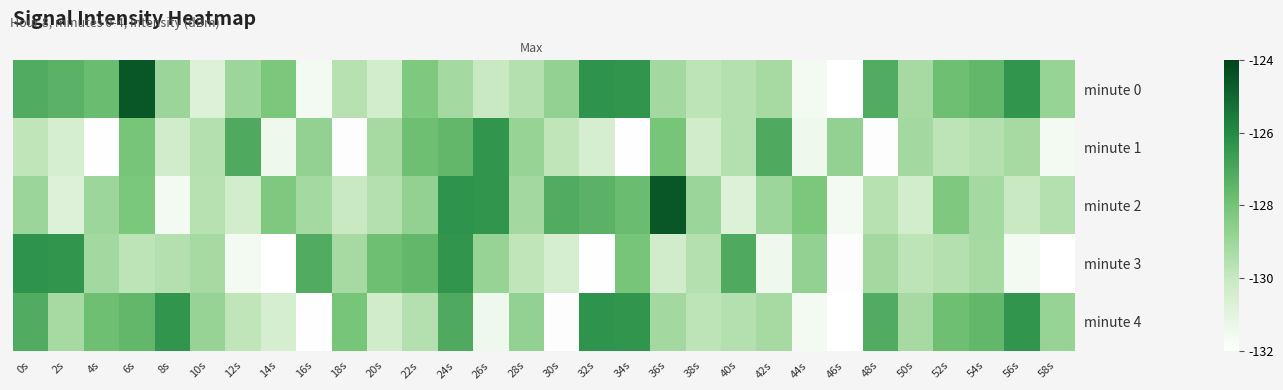

Rank the series at 30s from highest to lowest value.

minute 2, minute 0, minute 1, minute 3, minute 4